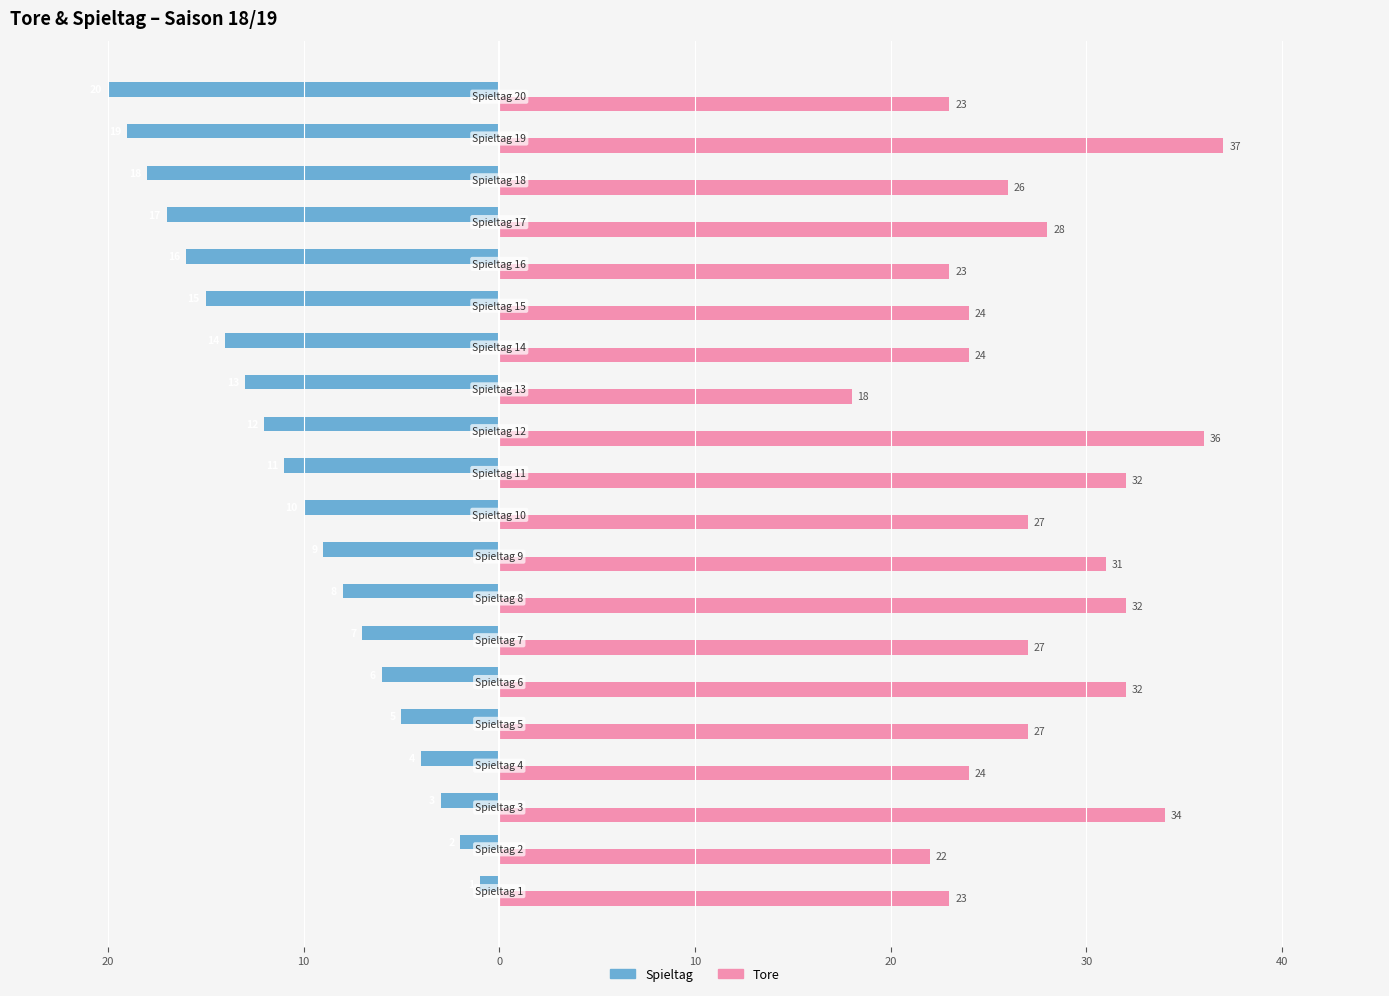

What are all the series names shown in the legend?

Spieltag, Tore